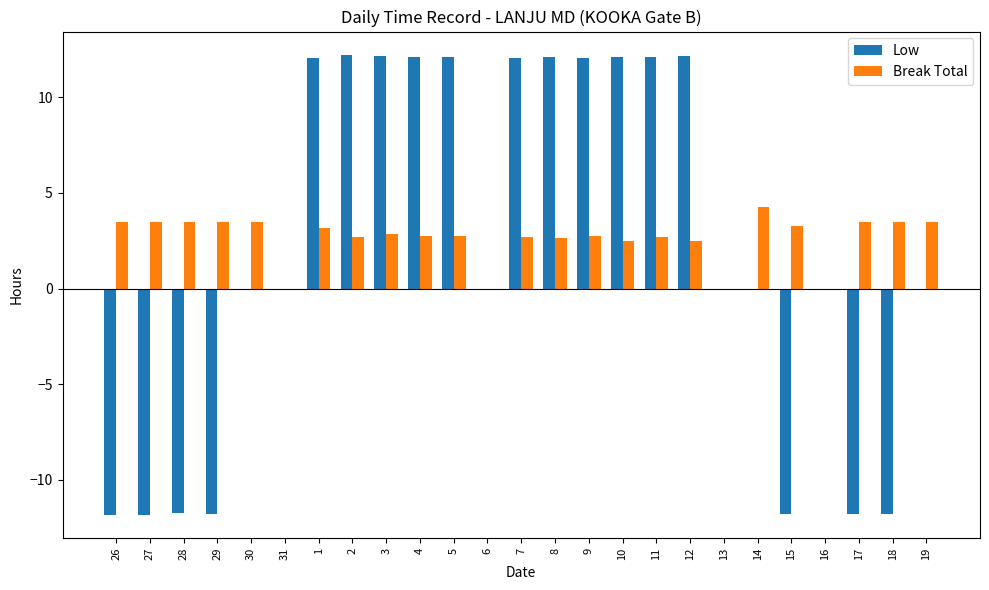

At which label does Break Total reach its peak?

14